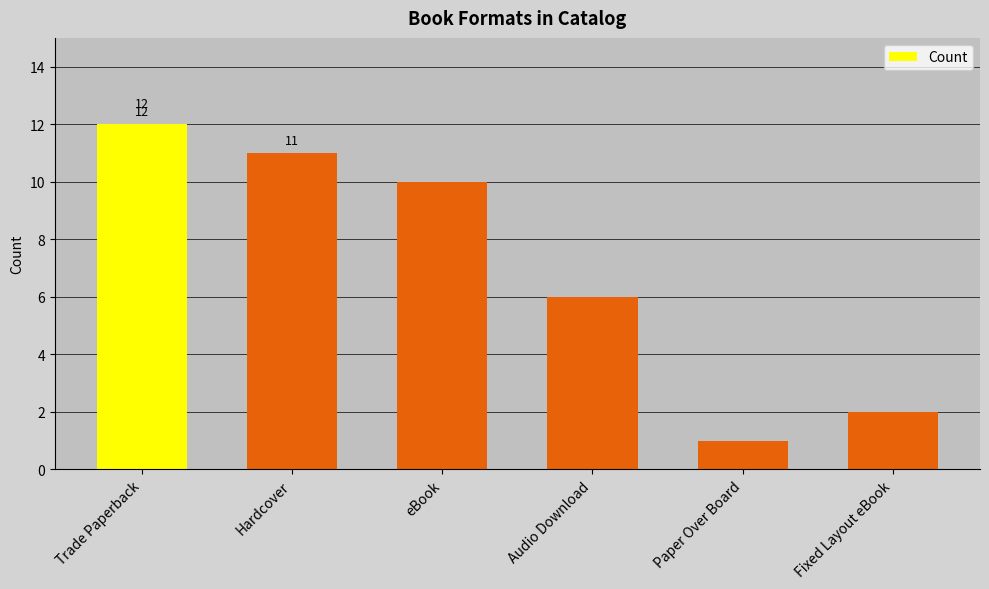

What is the ratio of the value at Fixed Layout eBook to the value at Trade Paperback?

0.2